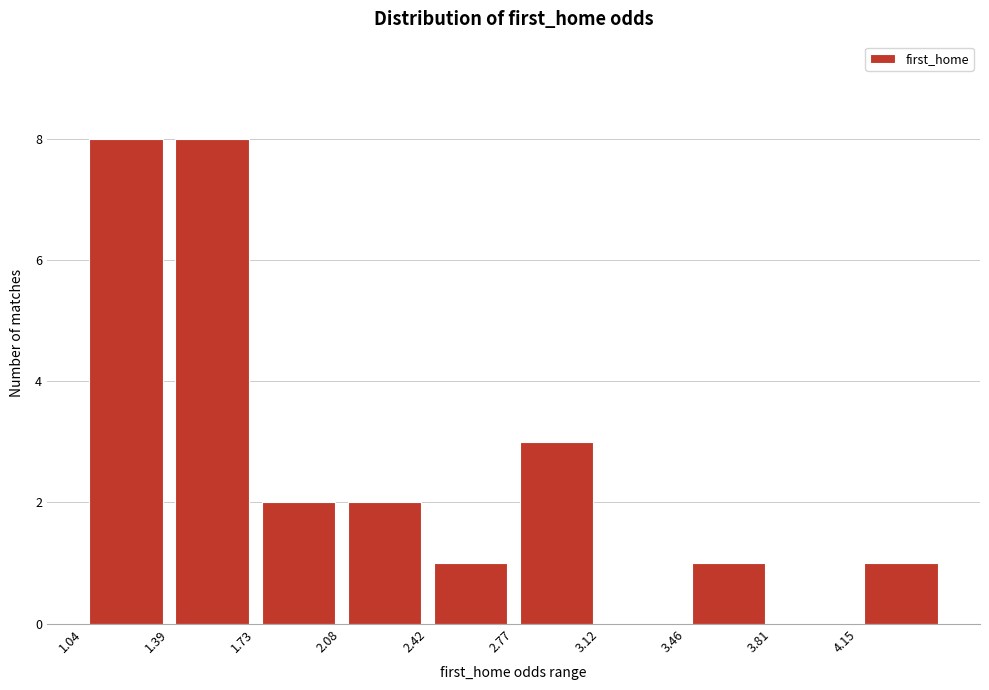

Reading left to right, list every bar in this chart as the range it spans on the x-axis followed by its height. Neither the bar edges nor the heights are printed on the chart, so give them approximately, as read against the axes.

1.05 to 1.40: 8
1.40 to 1.75: 8
1.75 to 2.10: 2
2.10 to 2.40: 2
2.40 to 2.75: 1
2.75 to 3.10: 3
3.10 to 3.45: 0
3.45 to 3.80: 1
3.80 to 4.15: 0
4.15 to 4.50: 1